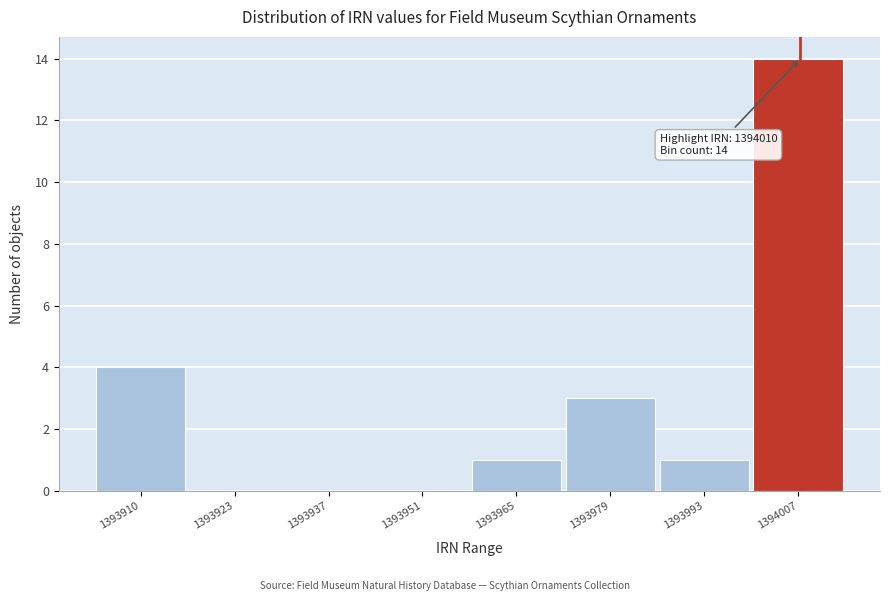

Reading left to right, transcribe all the data shown in this chart.

1393910=4	1393923=0	1393937=0	1393951=0	1393965=1	1393979=3	1393993=1	1394007=14